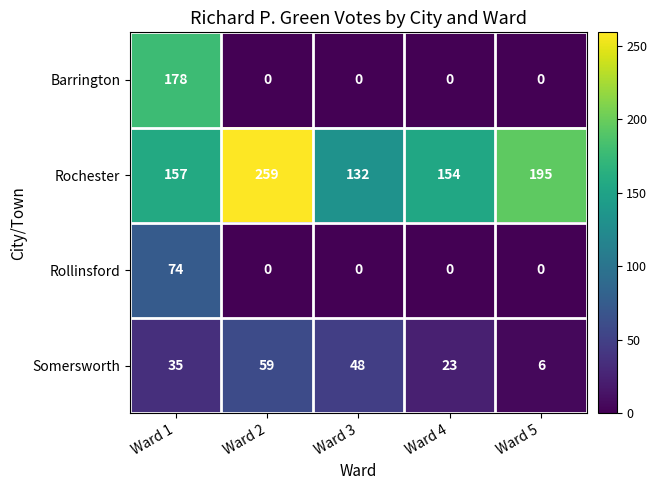

Rank the series by their maximum value, from highest to lowest.

Rochester, Barrington, Rollinsford, Somersworth